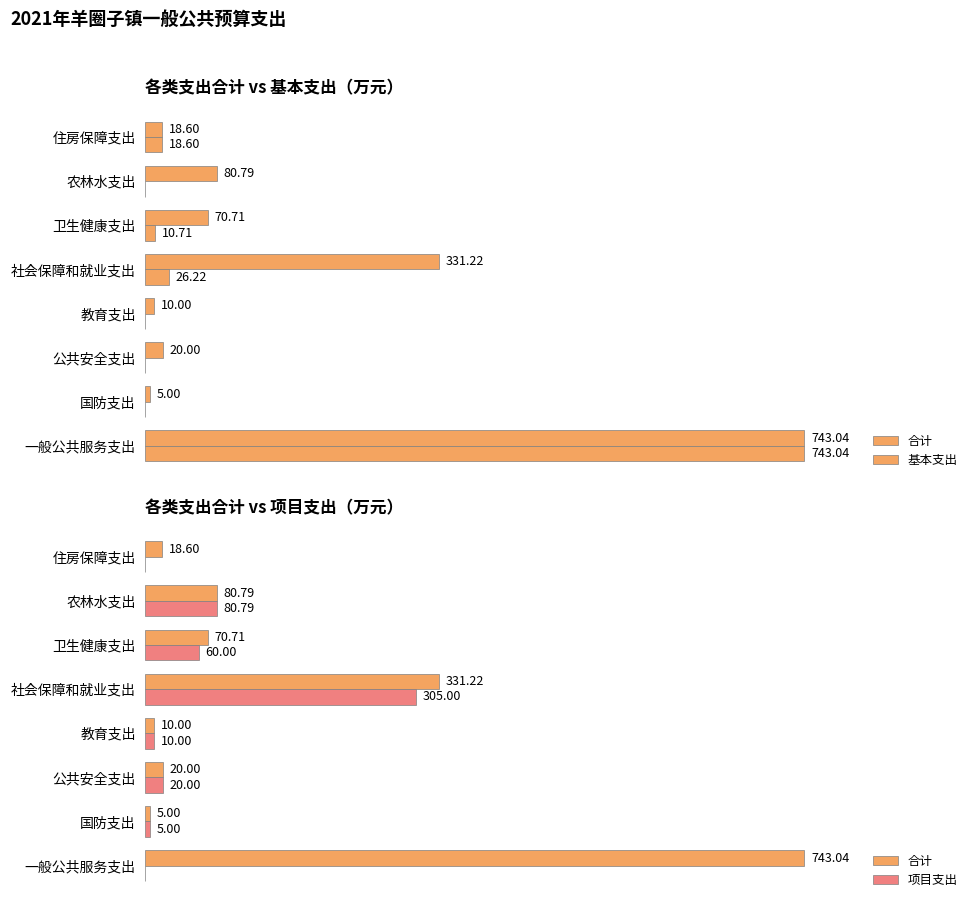

Reading left to right, list all the values displayed in this chart.

合计: 743.0	5.0	20.0	10.0	331.2	70.7	80.8	18.6
基本支出: 743.0	0.0	0.0	0.0	26.2	10.7	0.0	18.6
项目支出: 0.0	5.0	20.0	10.0	305.0	60.0	80.8	0.0